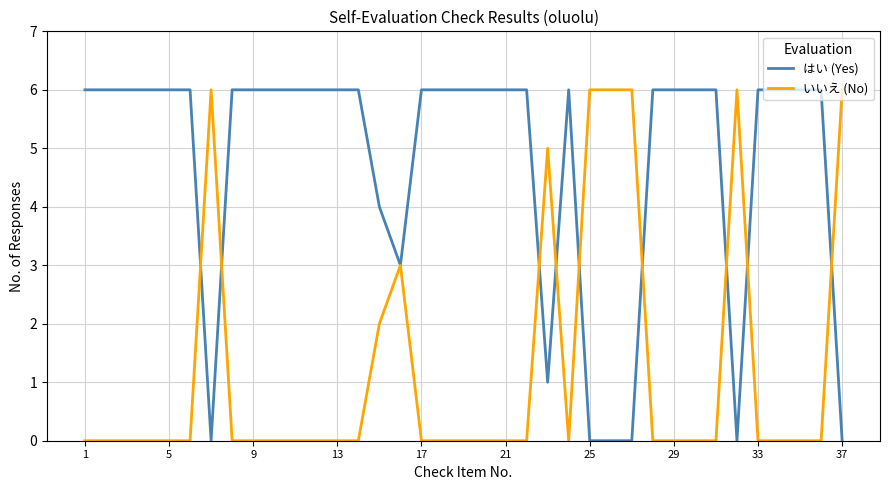

Rank the series by their average value, from lowest to highest.

いいえ (No), はい (Yes)